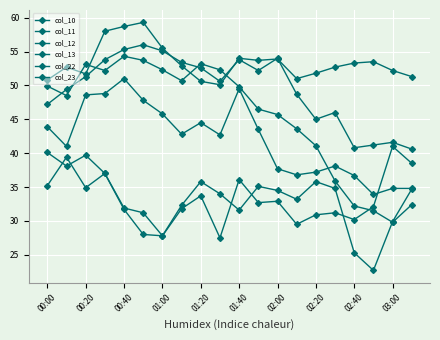

How many values in the col_13 series are below 42?

9